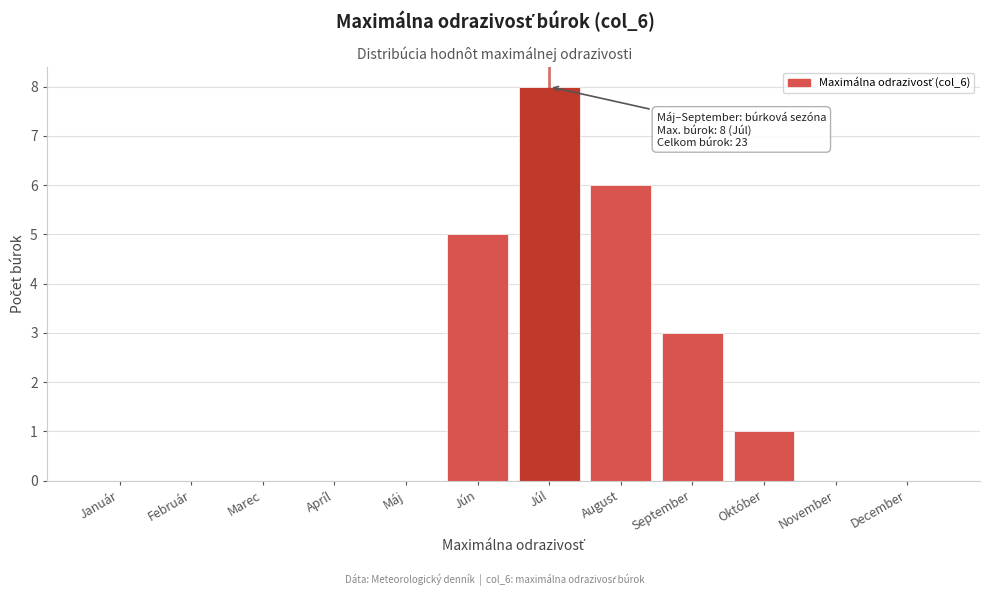

Reading left to right, transcribe all the data shown in this chart.

Január=0	Február=0	Marec=0	Apríl=0	Máj=0	Jún=5	Júl=8	August=6	September=3	Október=1	November=0	December=0